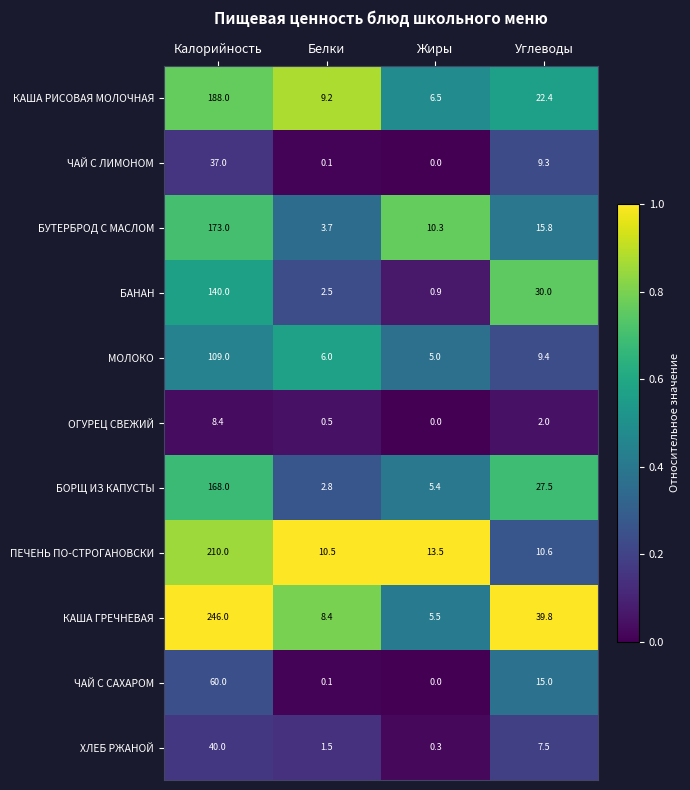

Is it true that БУТЕРБРОД С МАСЛОМ equals 10.3 at Жиры?

True